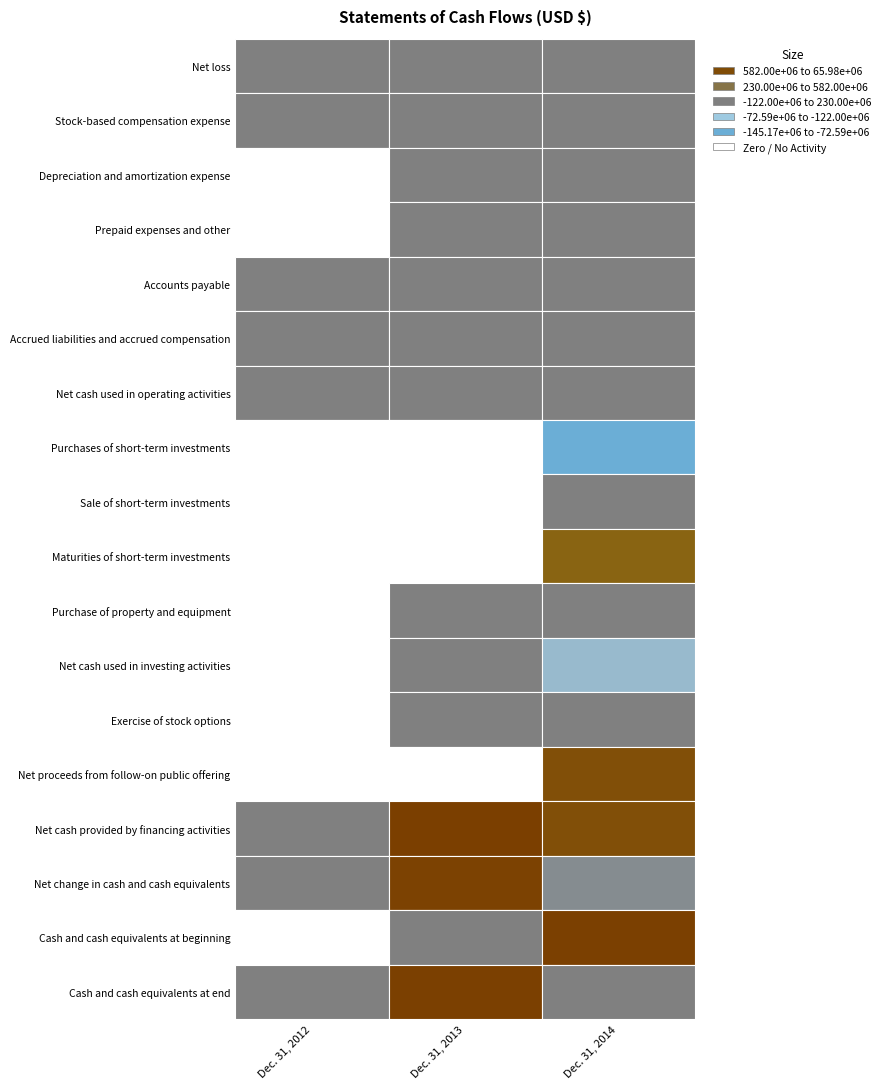

How many data points does each series have?

3